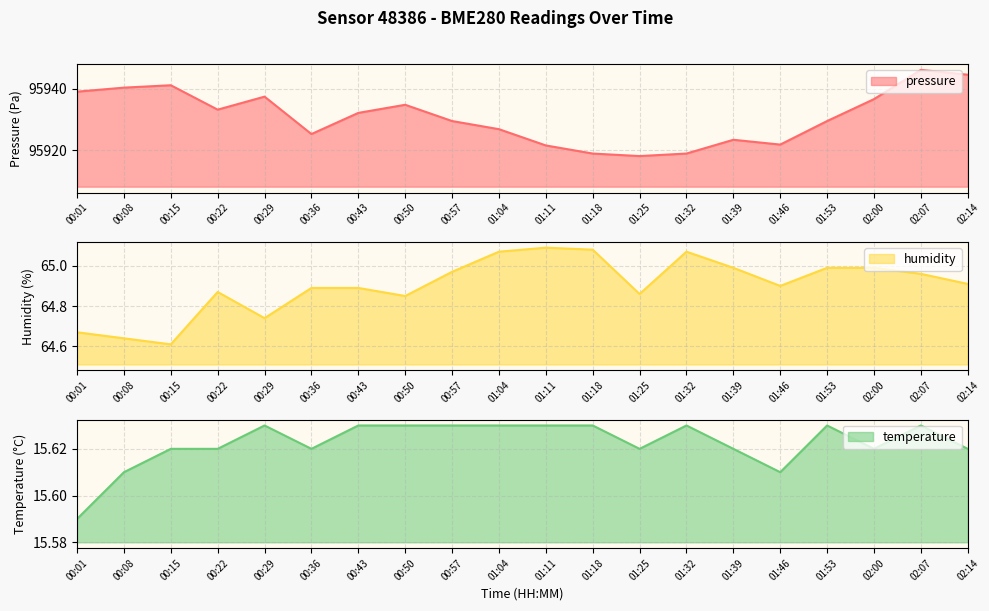

Which has a higher value, 00:36 or 00:29?

00:29